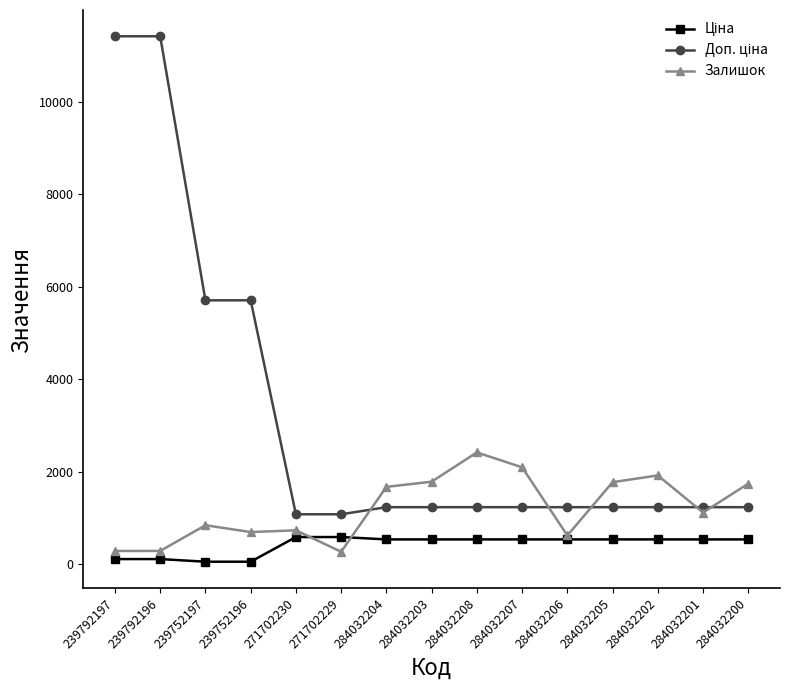

What is the value of the Залишок point at the 7th from the left?

1674.0